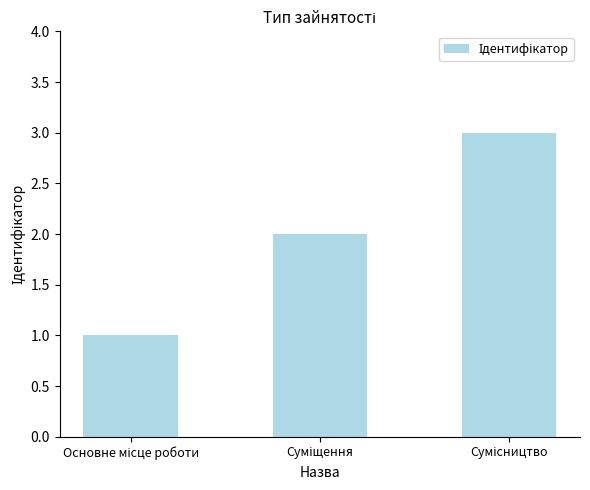

What is the sum of all values?

6